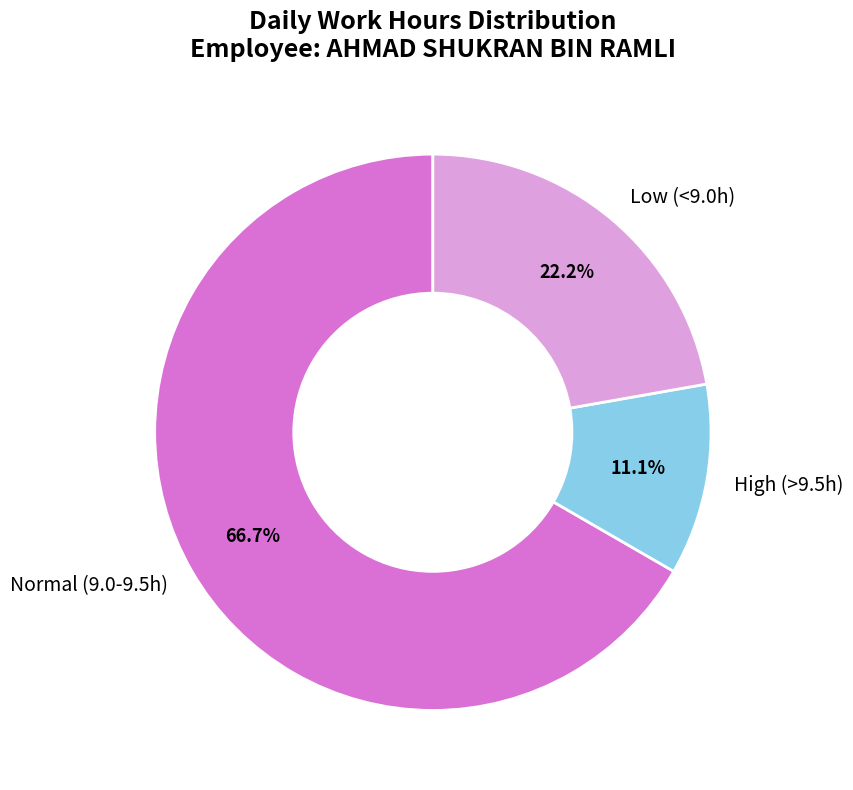

Is there a majority slice in this chart?

Yes